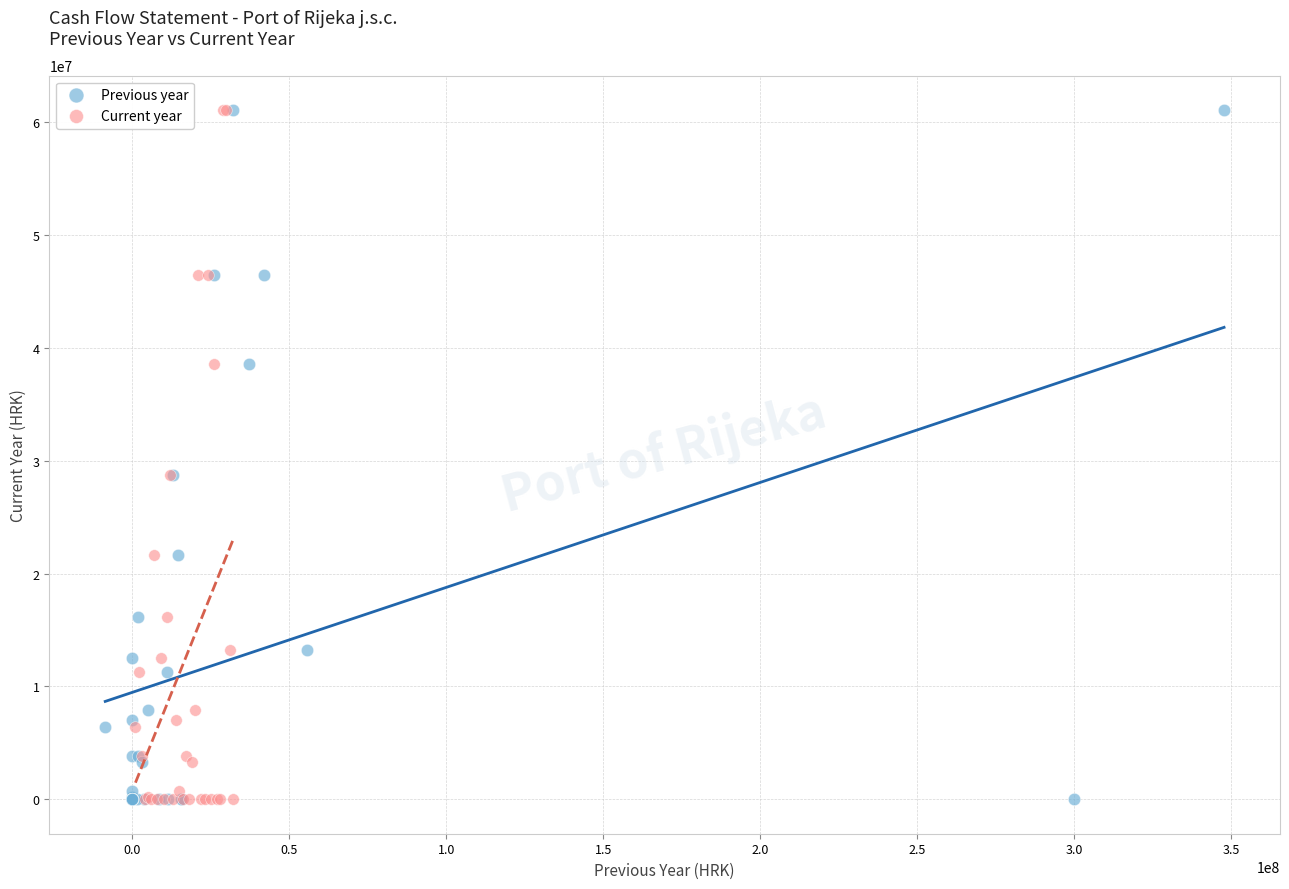

What are all the series names shown in the legend?

Previous year, Current year